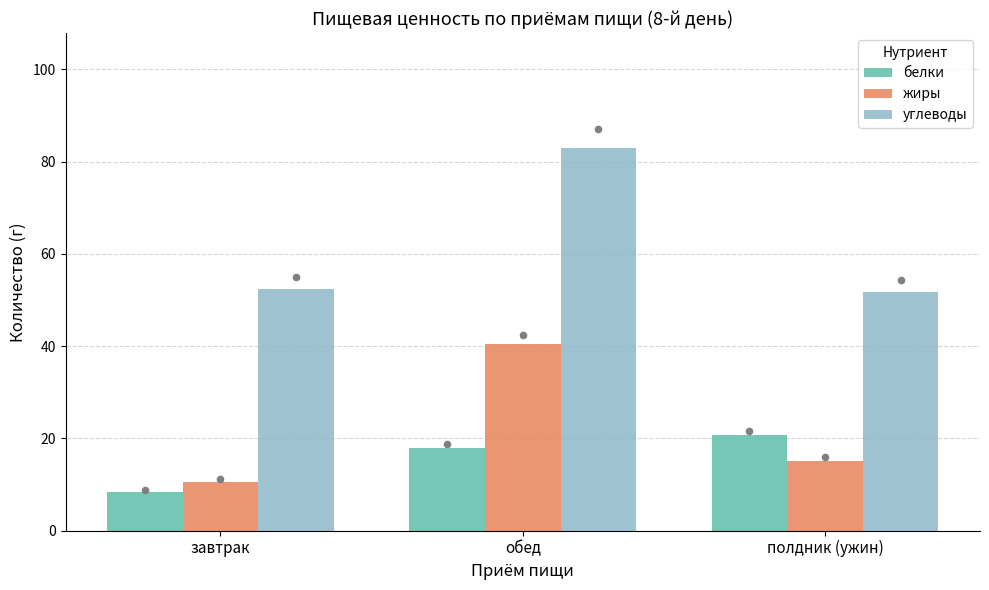

Which series contains the lowest Y value?

белки